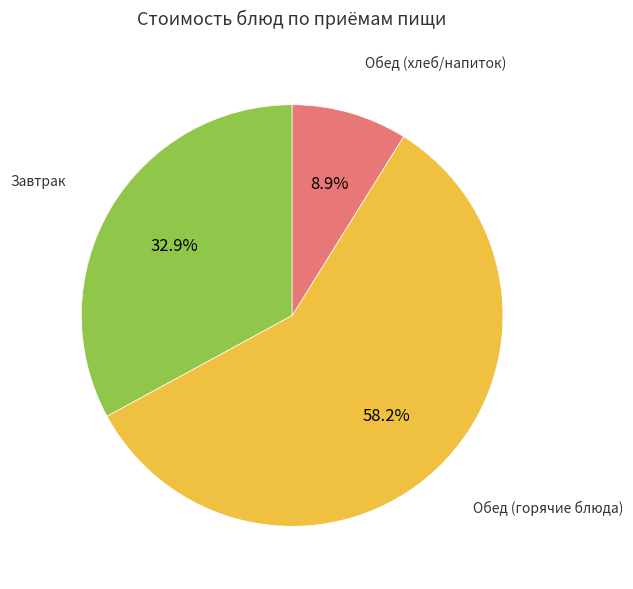

Is there a majority slice in this chart?

Yes